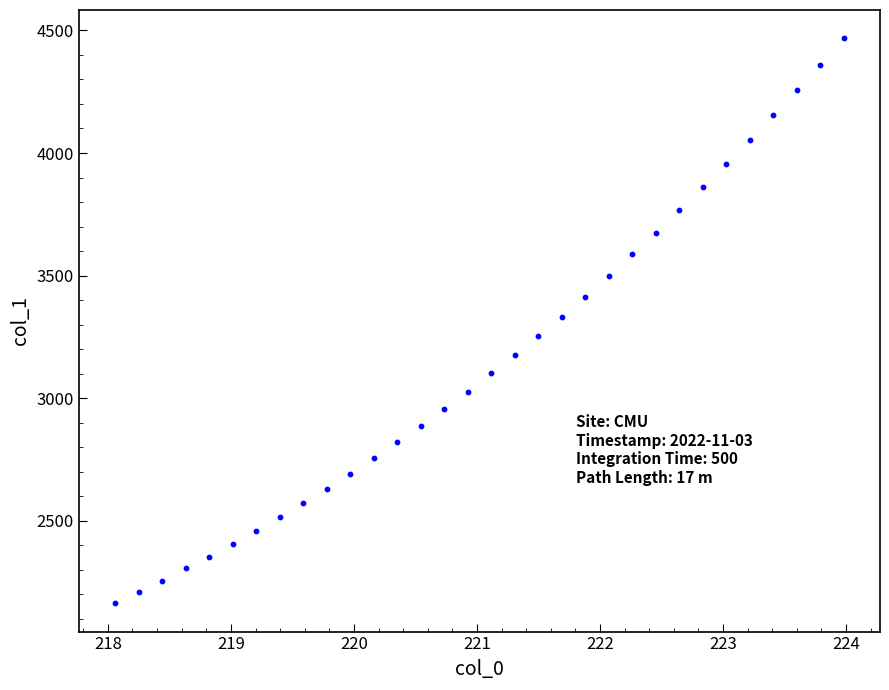

What is the range of X values (max minus min)?

5.9